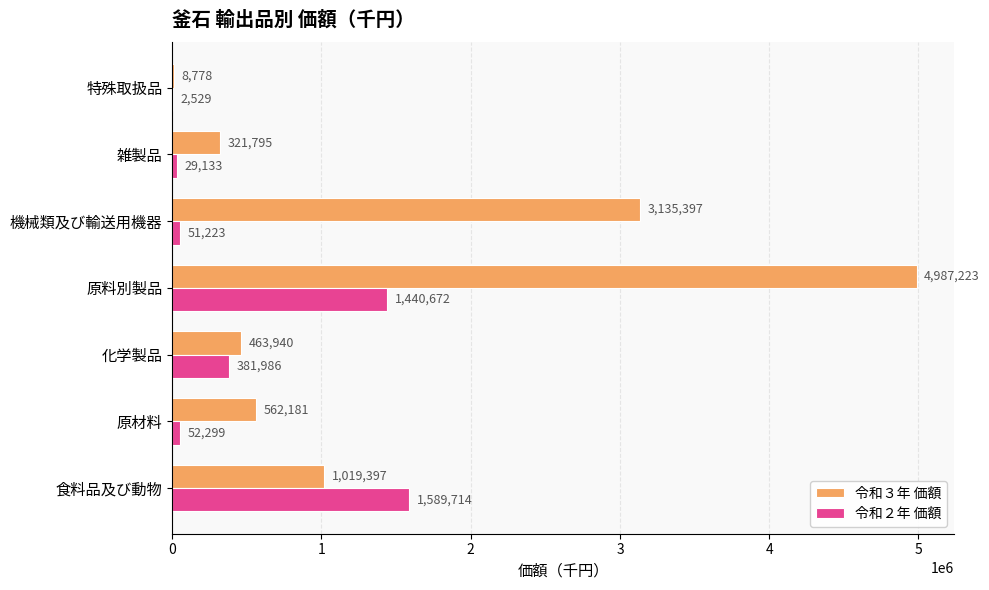

What is the maximum value for 令和２年 価額?

1589714